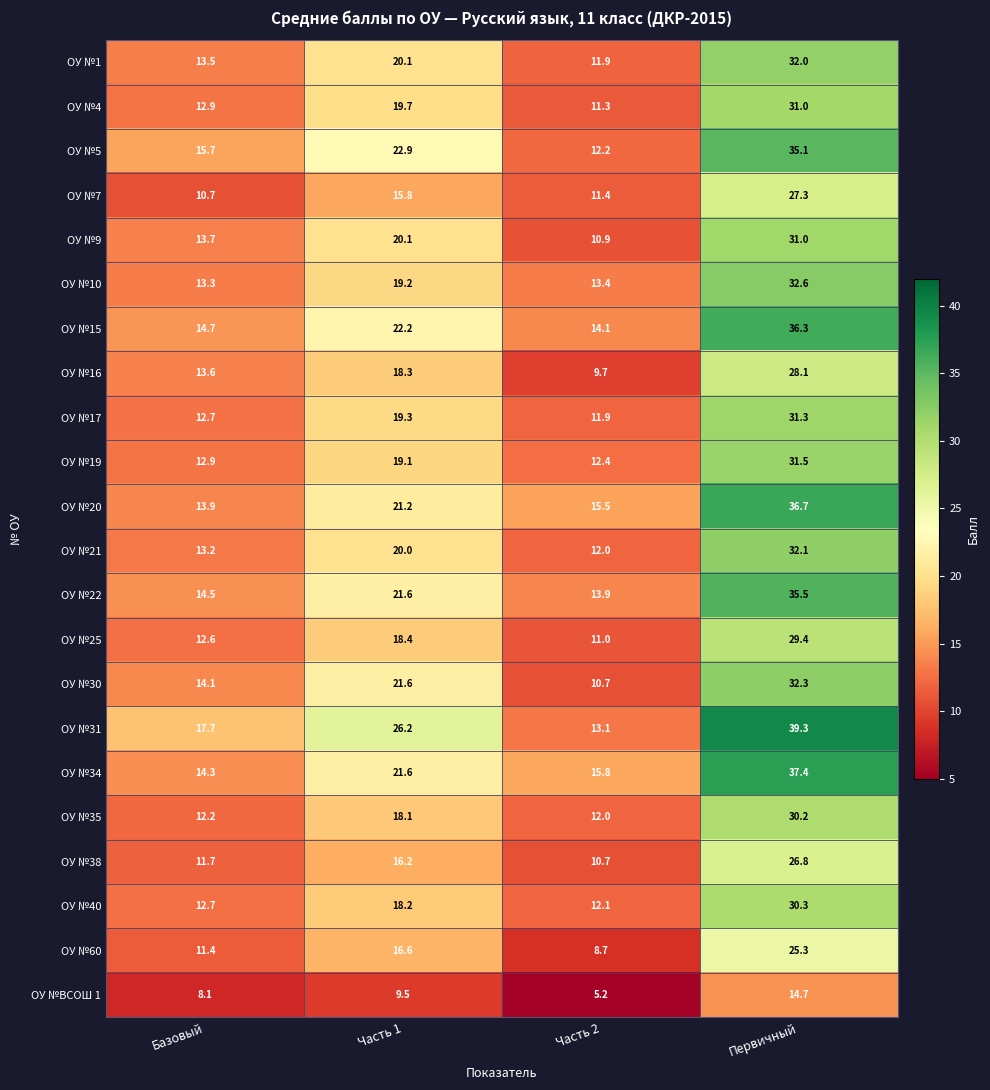

Which category has the highest value across all series?

Первичный